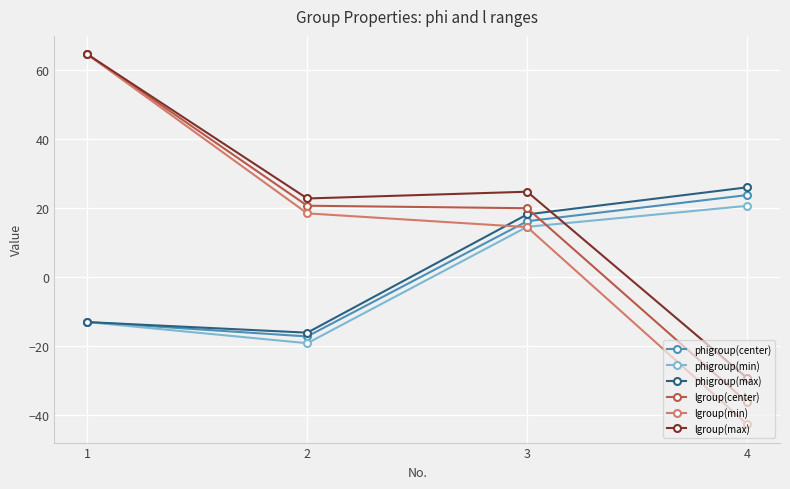

Does the chart display data point markers on the line(s)?

Yes